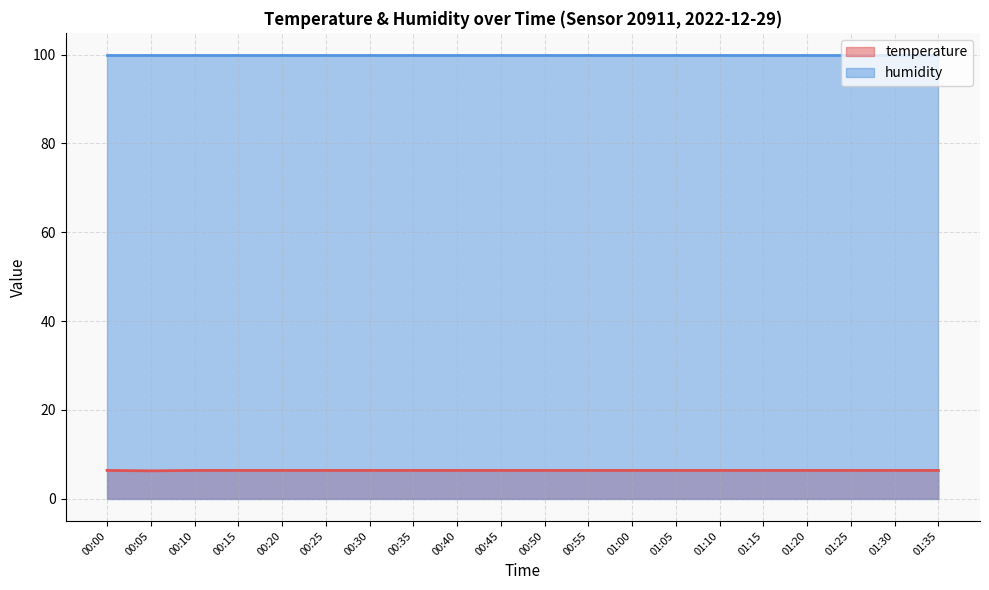

How many lines are shown in the chart?

2